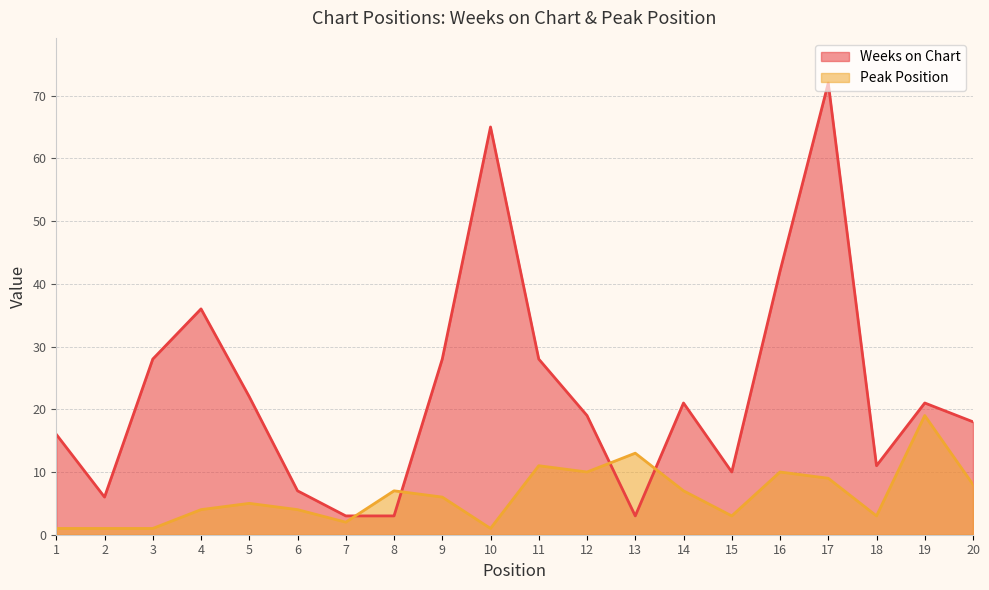

Reading left to right, transcribe all the data shown in this chart.

Weeks on Chart: 16	6	28	36	22	7	3	3	28	65	28	19	3	21	10	42	72	11	21	18
Peak Position: 1	1	1	4	5	4	2	7	6	1	11	10	13	7	3	10	9	3	19	8